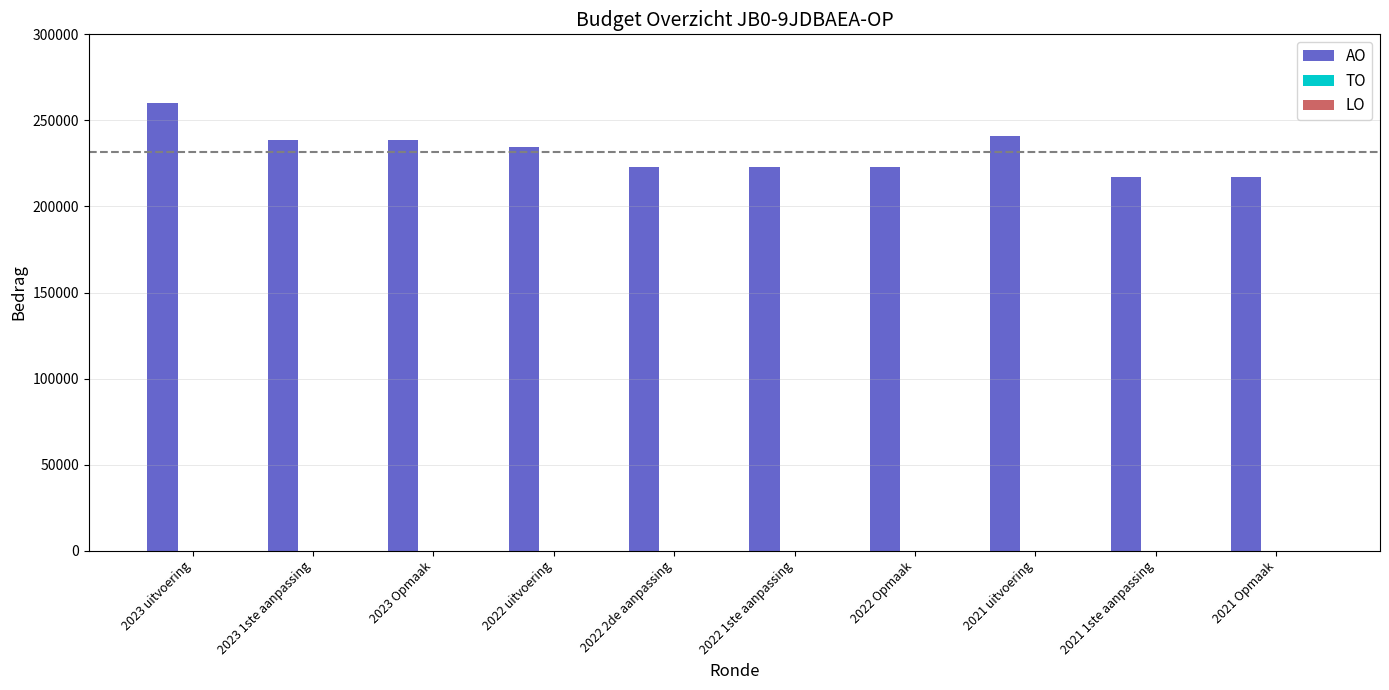

What is the change in value from 2023 uitvoering to 2023 1ste aanpassing?

-21784